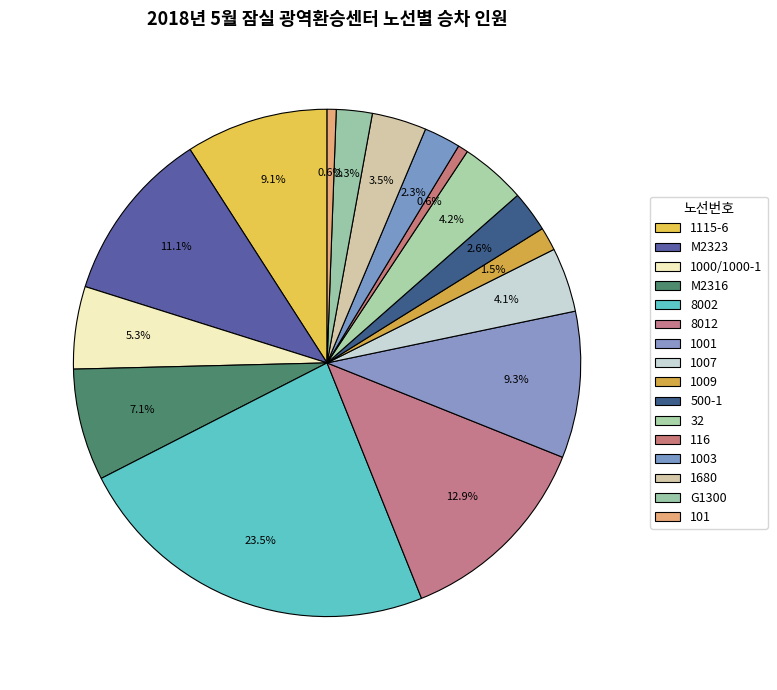

Is the sum of 500-1 and 1003 greater than half?

No